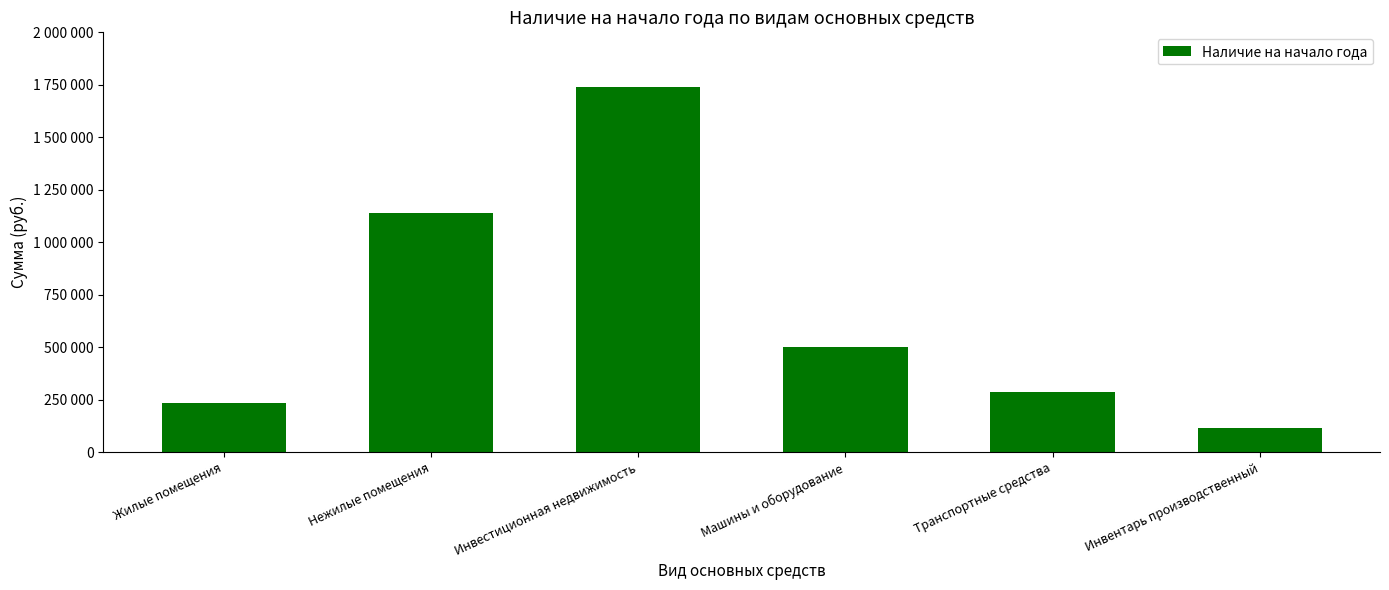

What is the value of the 5th bar from the left?

286100.0